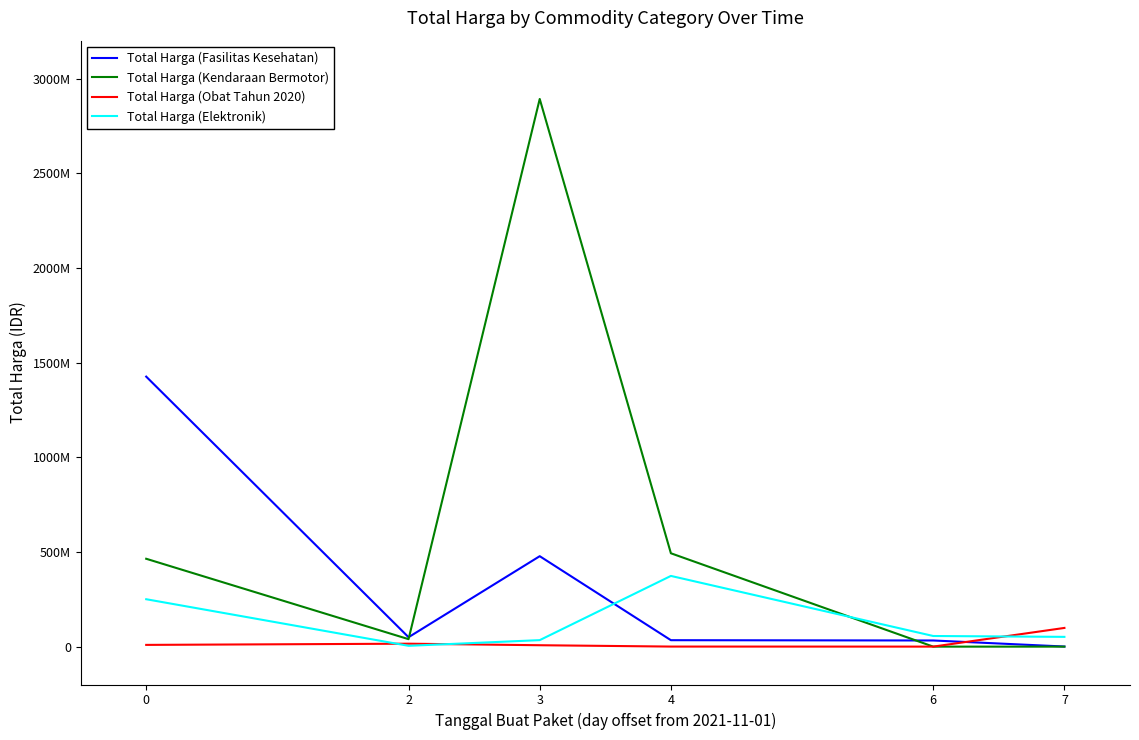

Does the chart display data point markers on the line(s)?

No